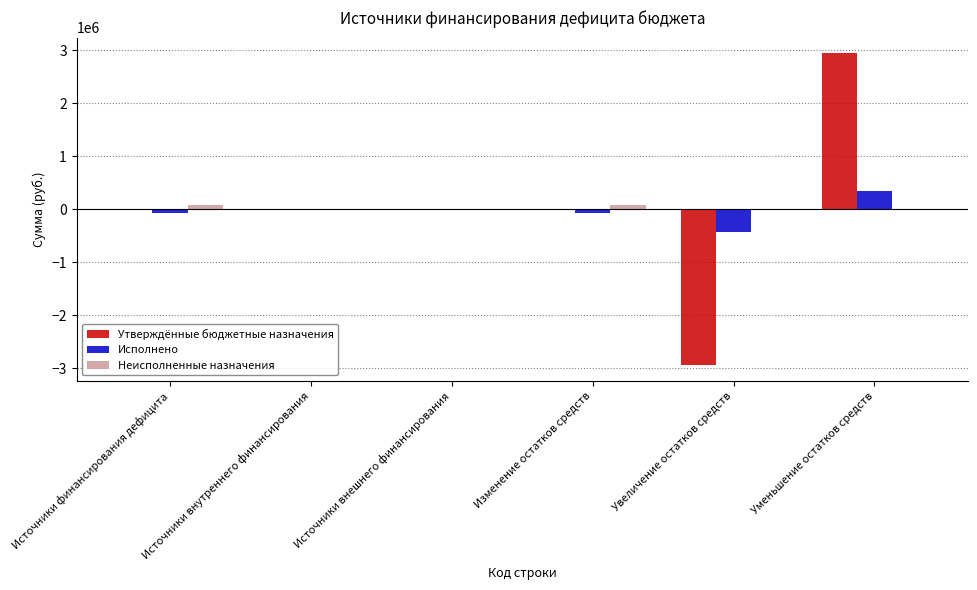

What is the spread (max minus min) of values at Уменьшение остатков средств?

2944447.1